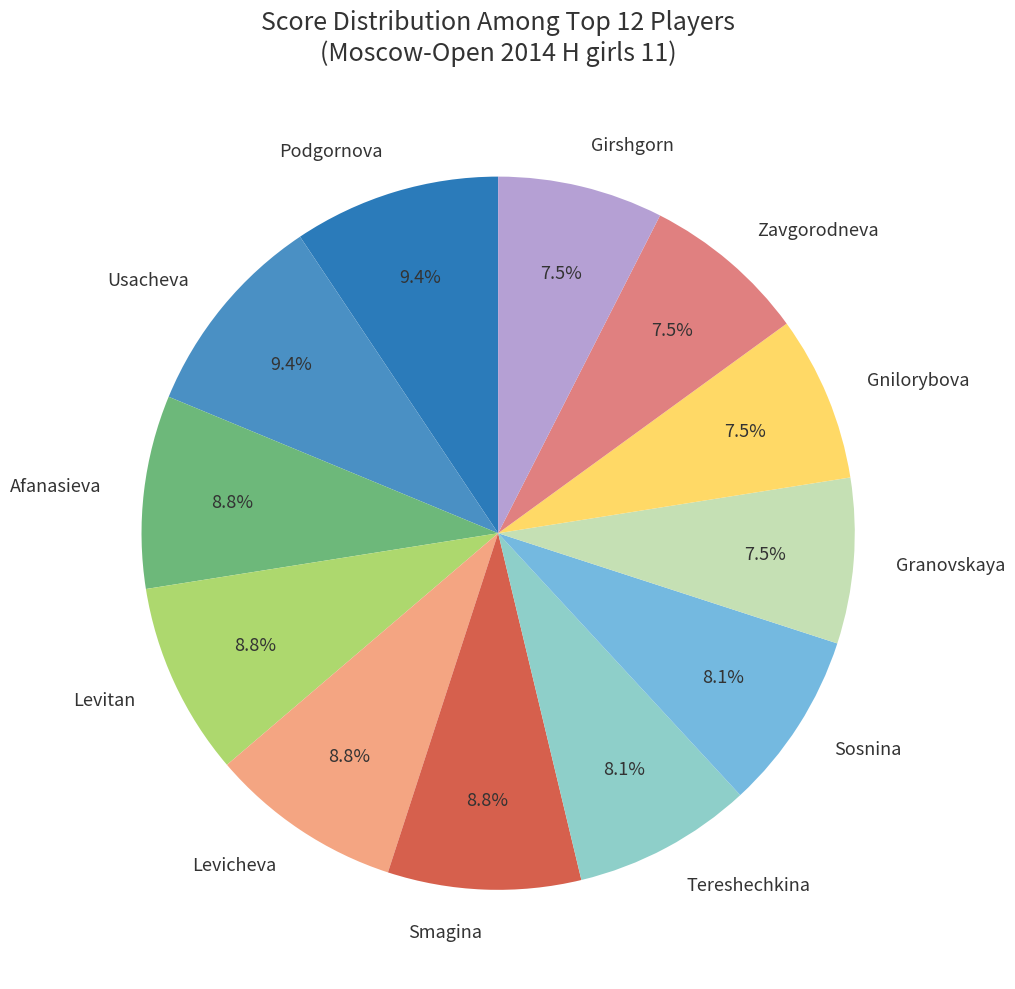

To the nearest percent, what is the difference between the largest and smallest slice percentages?

2%